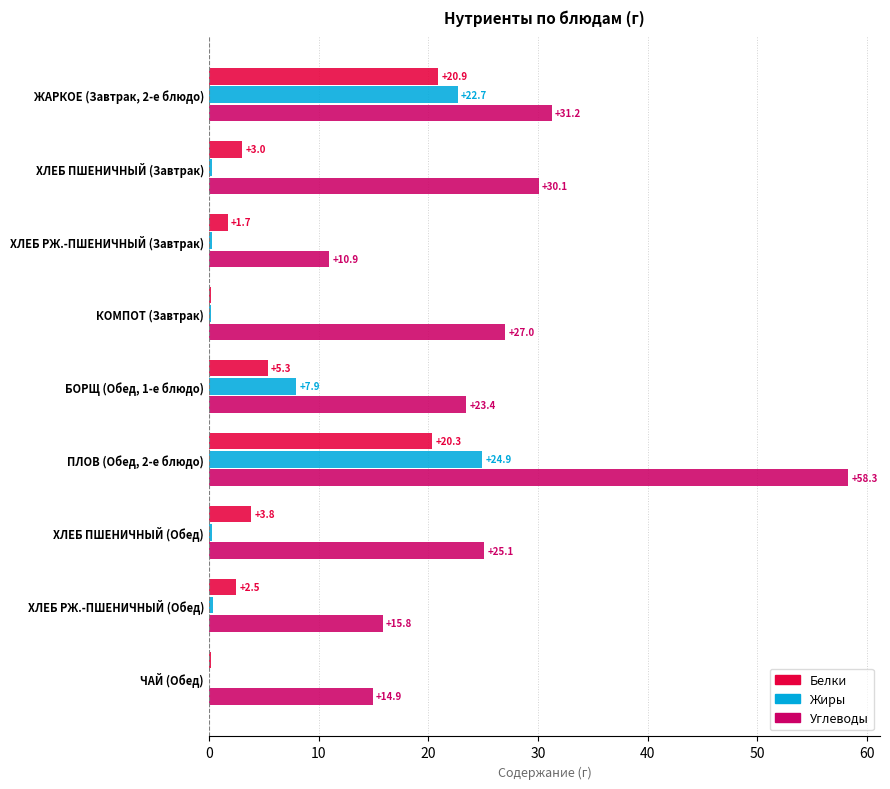

At which category is the sum across all series the highest?

ПЛОВ (Обед, 2-е блюдо)